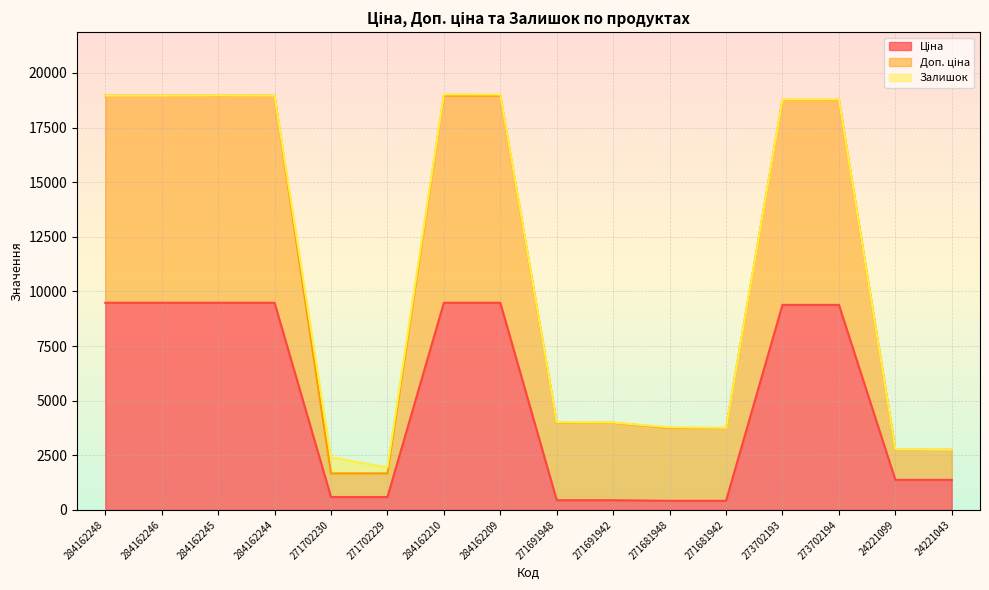

How many lines are shown in the chart?

3